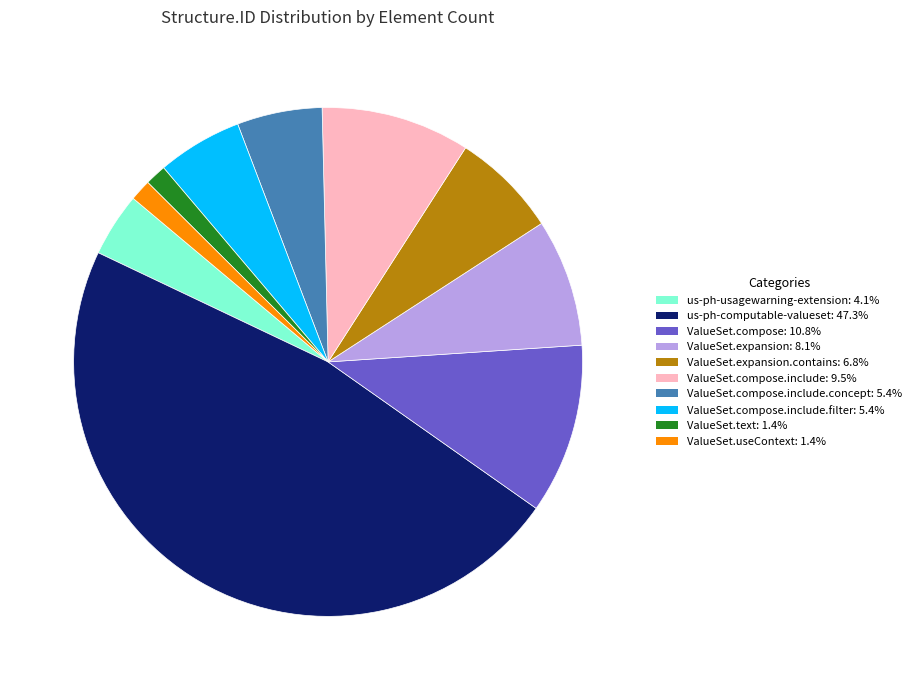

Is there any slice that represents more than half of the pie?

No